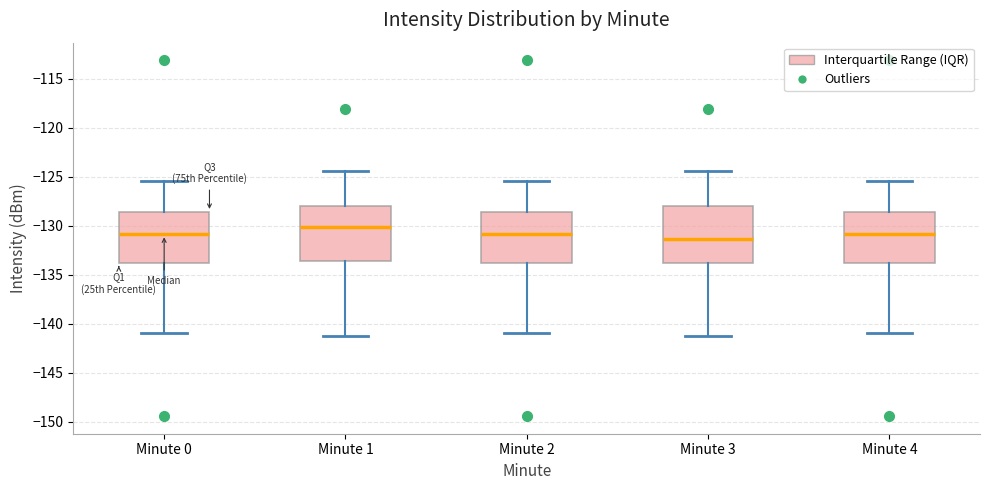

Reading left to right, read every box against the y-axis: the position of its median line, the range the box covers, and the ends of its whiskers. The values are not printed on the chart, so give them approximately, as read against the axis.

Minute 0: median -131.0, box -134.0 to -128.5, whiskers -141.0 to -125.5
Minute 1: median -130.0, box -133.5 to -128.0, whiskers -141.0 to -124.5
Minute 2: median -131.0, box -134.0 to -128.5, whiskers -141.0 to -125.5
Minute 3: median -131.5, box -134.0 to -128.0, whiskers -141.0 to -124.5
Minute 4: median -131.0, box -134.0 to -128.5, whiskers -141.0 to -125.5